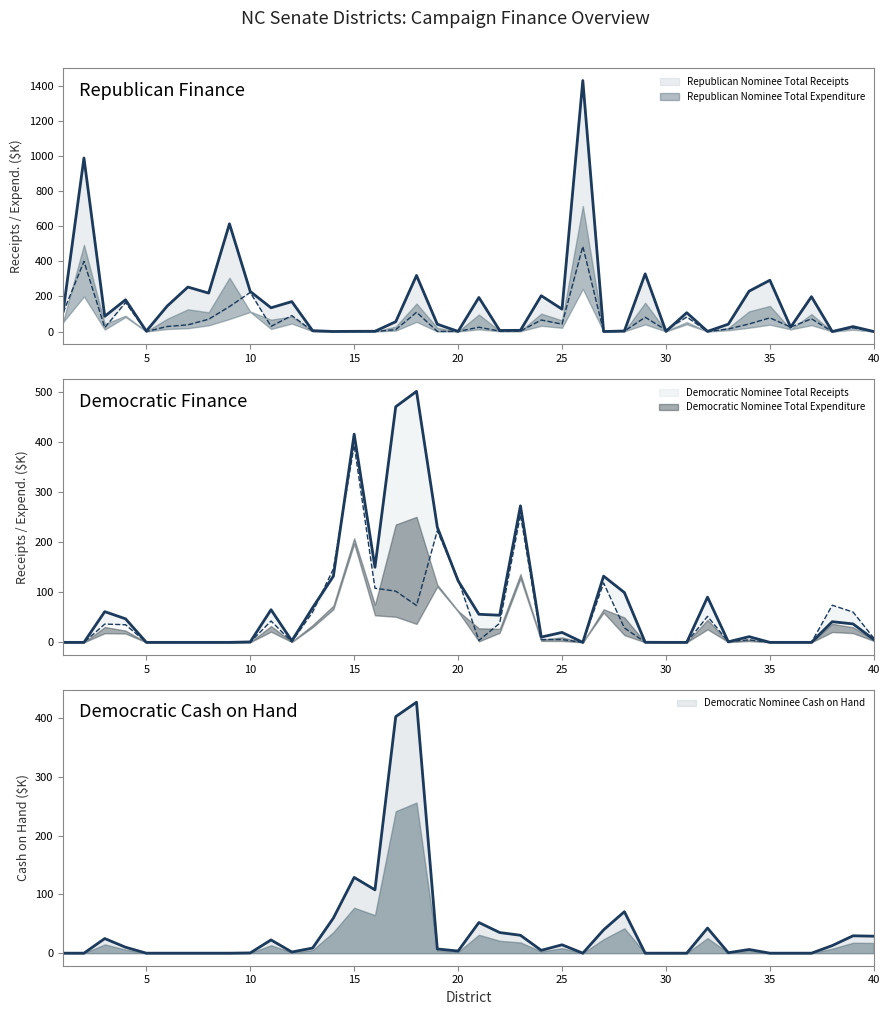

What is the value of the Democratic Nominee Total Receipts point at the 3rd from the left?

61.3